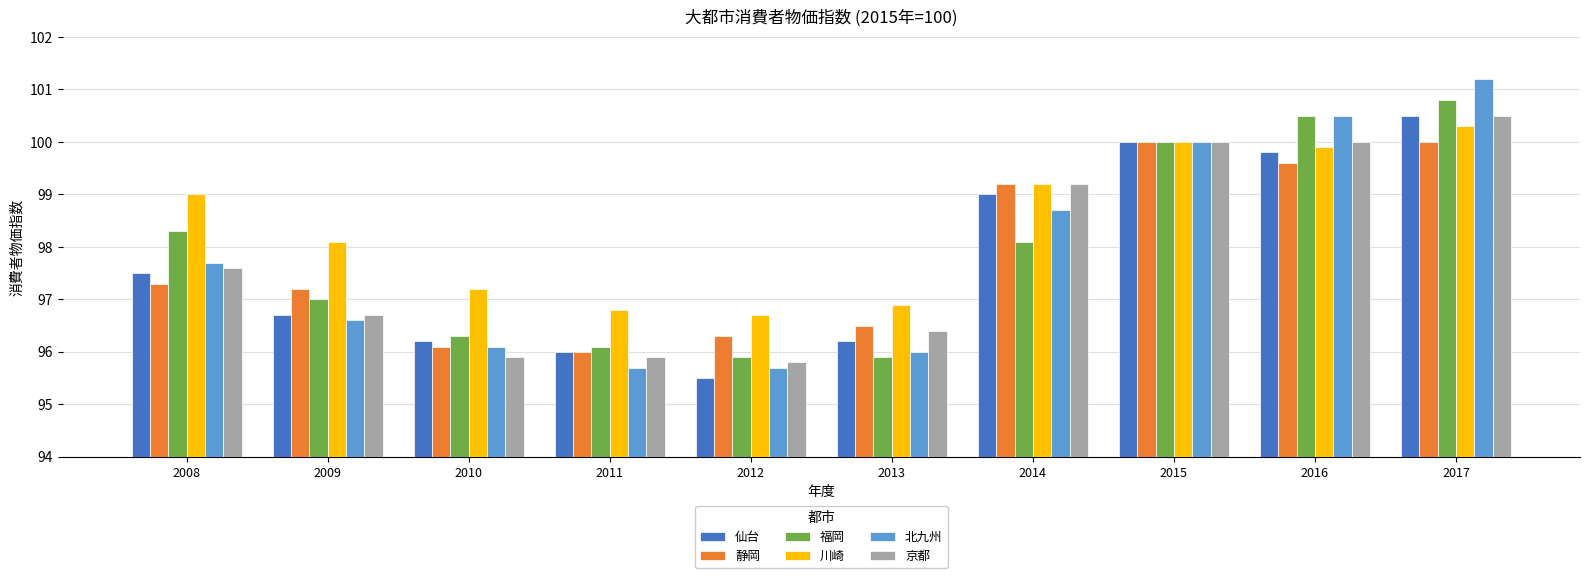

Where is 福岡 nearest to the value 98?

2014